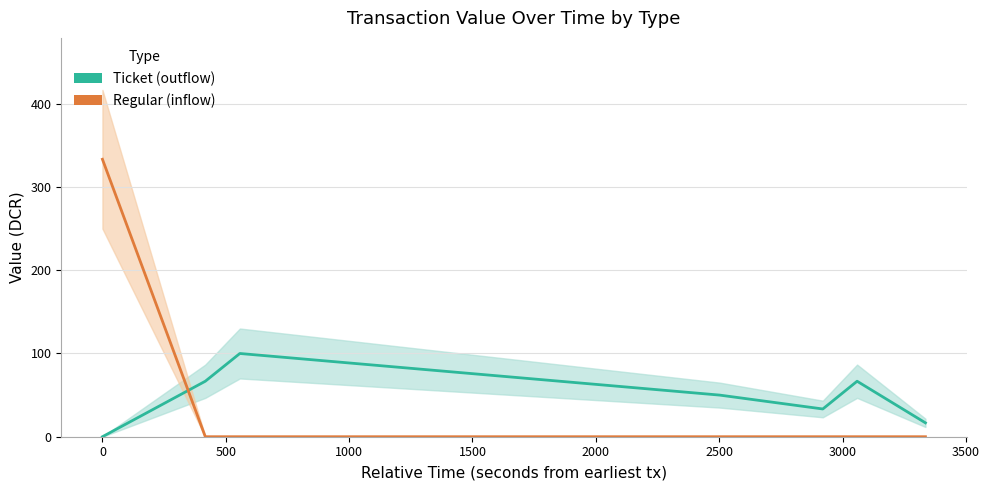

Between −500 and 0, which series saw the biggest shift?

Regular (inflow)